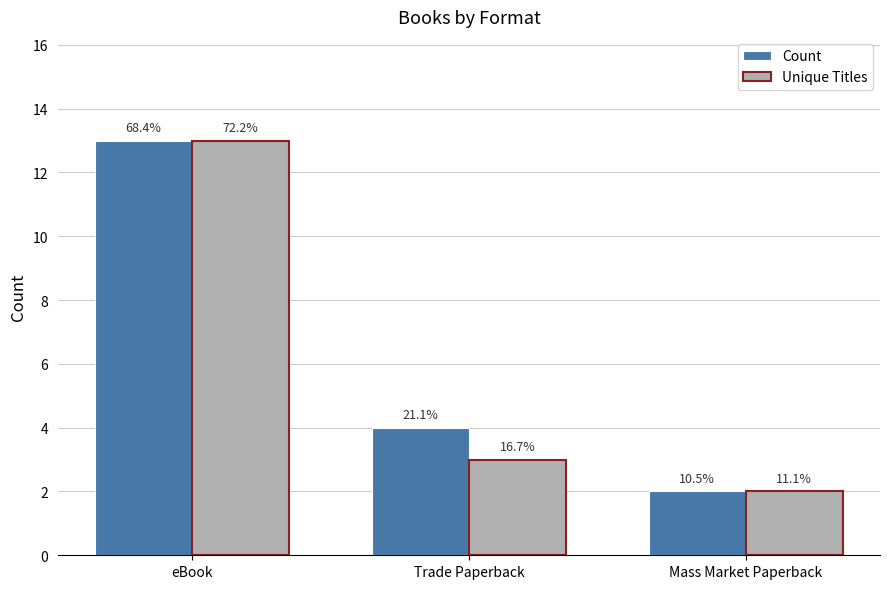

What is the lowest value of the Unique Titles series?

2